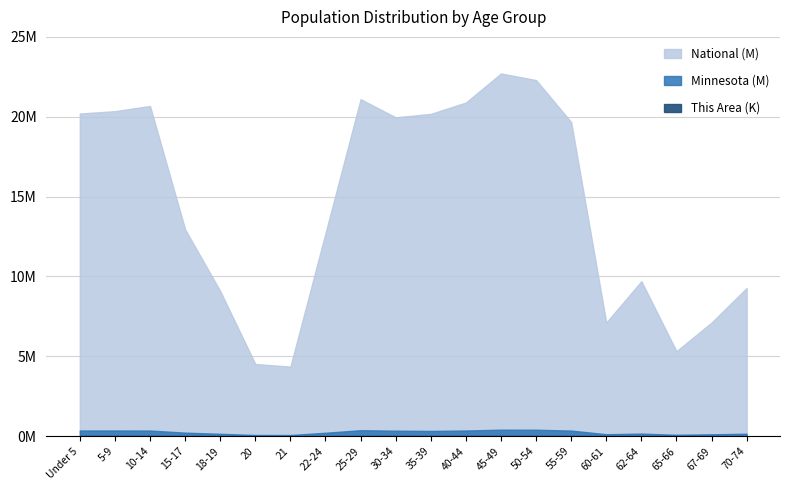

List the labels in order of National value, largest first.

45-49, 50-54, 25-29, 40-44, 10-14, 5-9, Under 5, 35-39, 30-34, 55-59, 15-17, 22-24, 62-64, 70-74, 18-19, 67-69, 60-61, 65-66, 20, 21